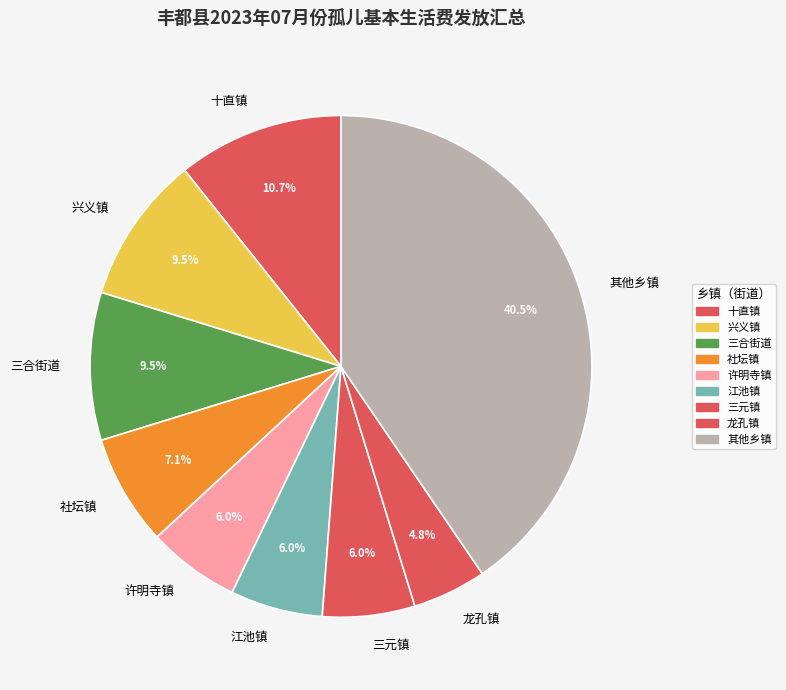

What is the ratio of the value at 社坛镇 to the value at 江池镇?

1.2